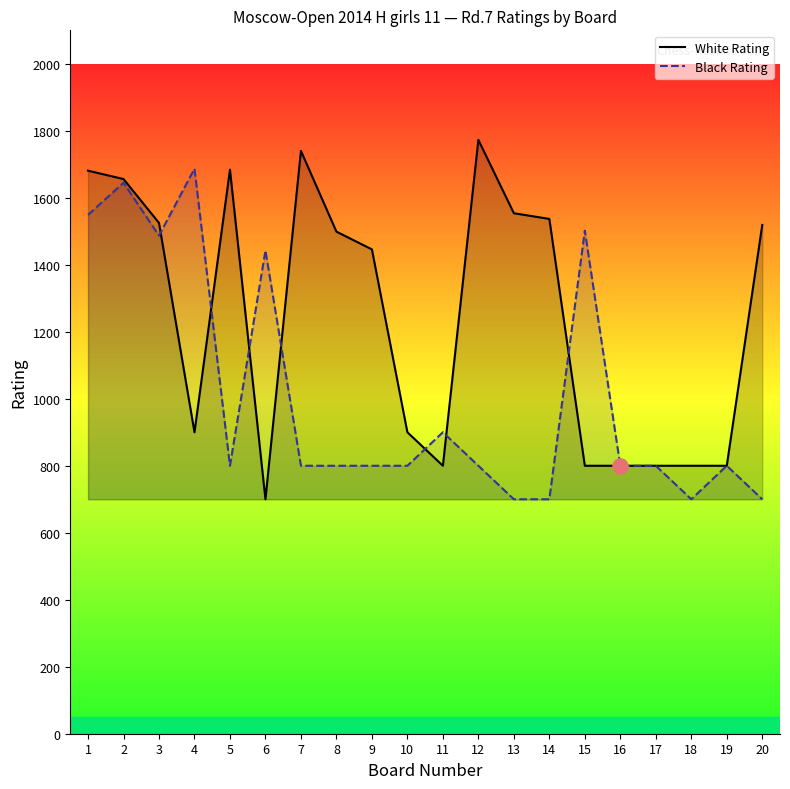

What is the total value across all series at 14?

2237